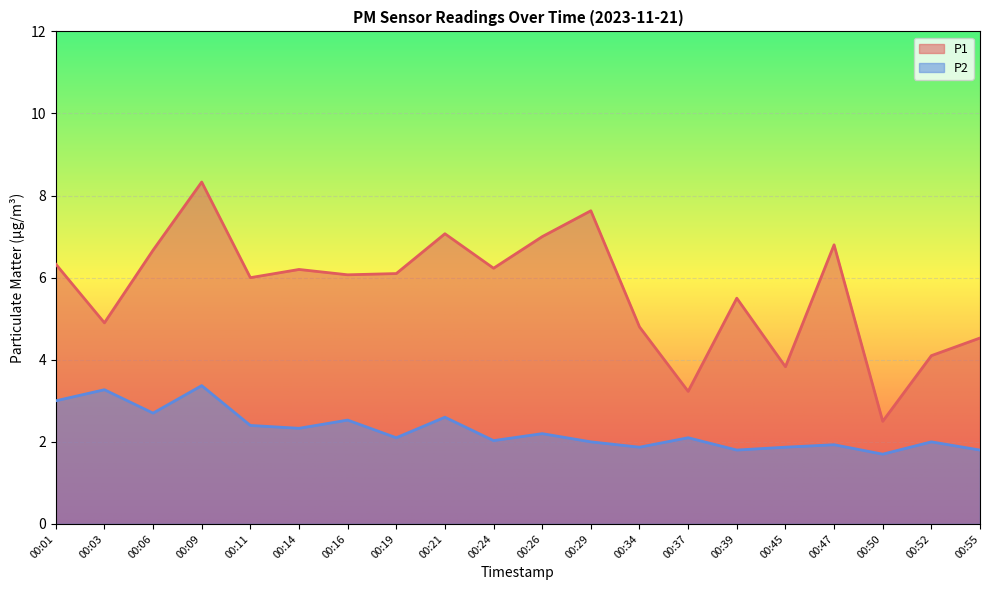

What is the value of the P2 point at the 9th from the left?

2.6